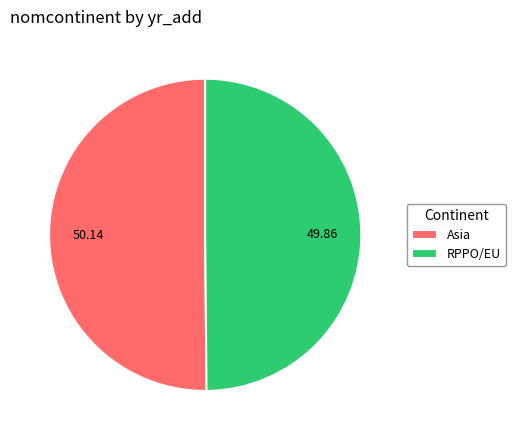

Approximately how many times larger is the value at Asia compared to RPPO/EU?

1.0